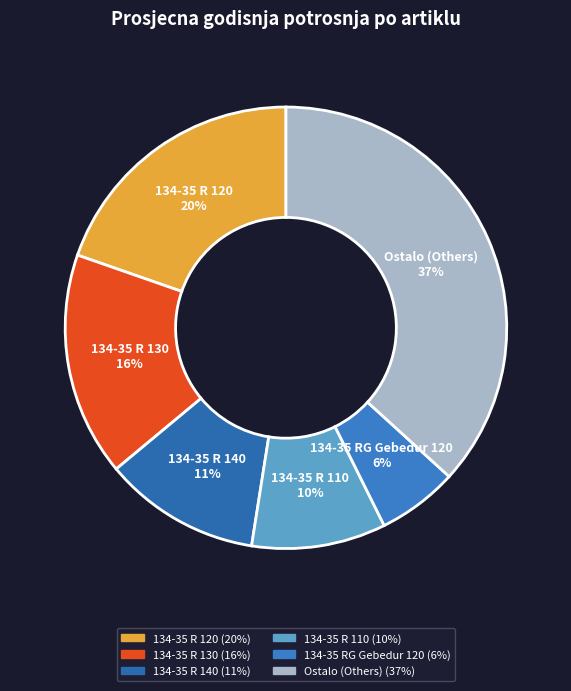

Does any single category account for the majority?

No